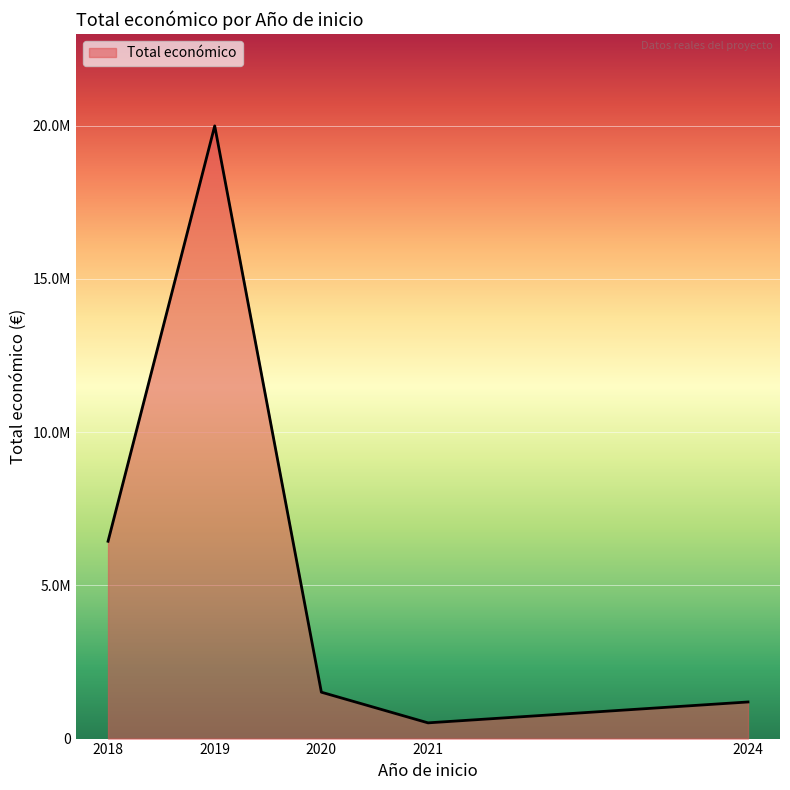

Does the chart have visible grid lines?

Yes